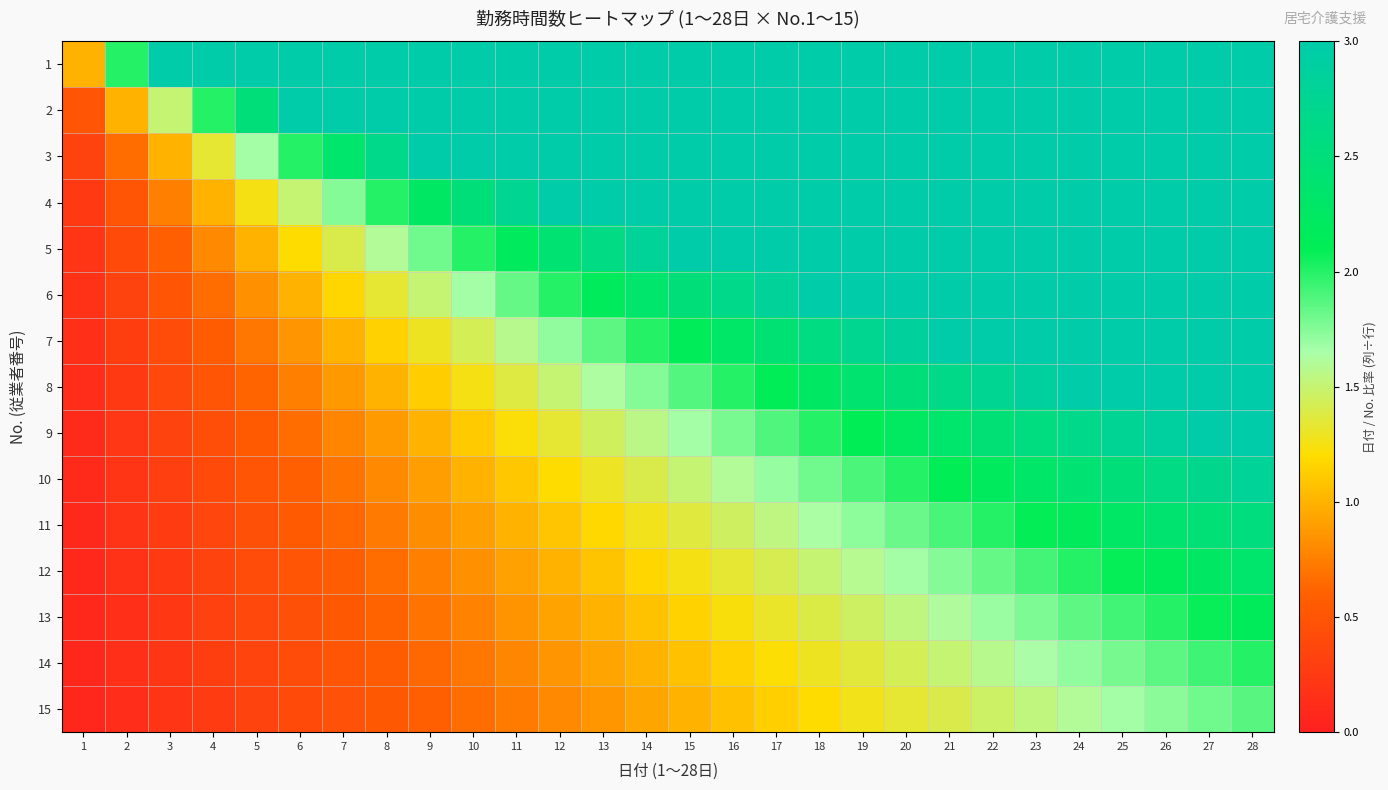

How many categories are shown in the chart?

28